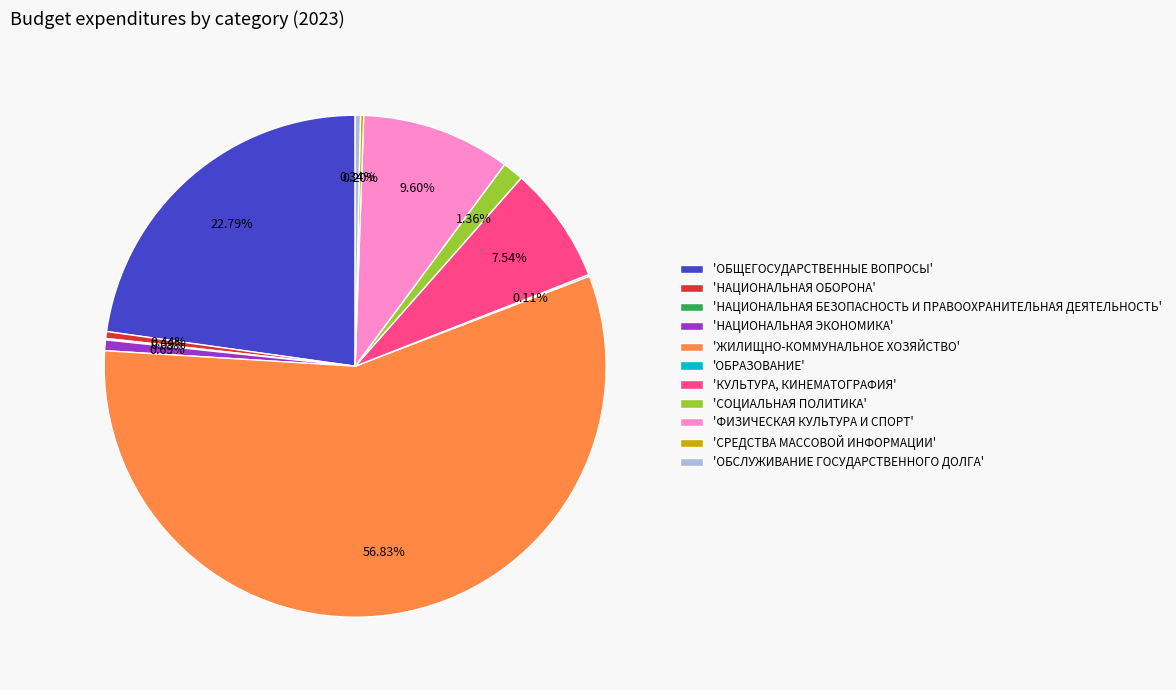

Does any single category account for the majority?

Yes